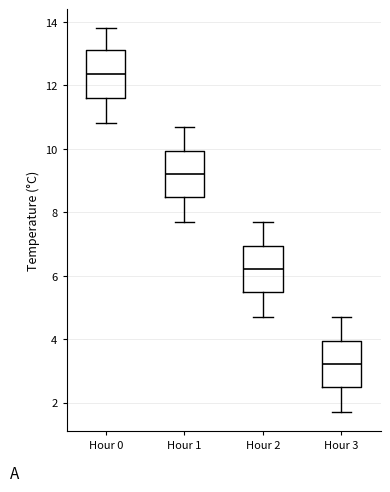

Reading left to right, read every box against the y-axis: the position of its median line, the range the box covers, and the ends of its whiskers. The values are not printed on the chart, so give them approximately, as read against the axis.

Hour 0: median 12.4, box 11.6 to 13.2, whiskers 10.8 to 13.8
Hour 1: median 9.2, box 8.4 to 10.0, whiskers 7.8 to 10.8
Hour 2: median 6.2, box 5.4 to 7.0, whiskers 4.8 to 7.8
Hour 3: median 3.2, box 2.4 to 4.0, whiskers 1.8 to 4.8